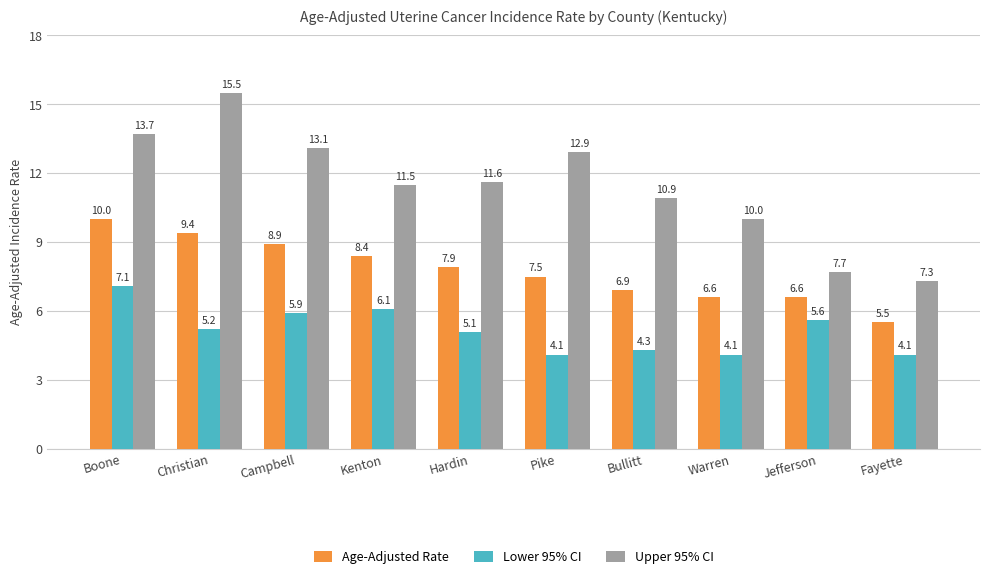

Which category has the highest value across all series?

Christian